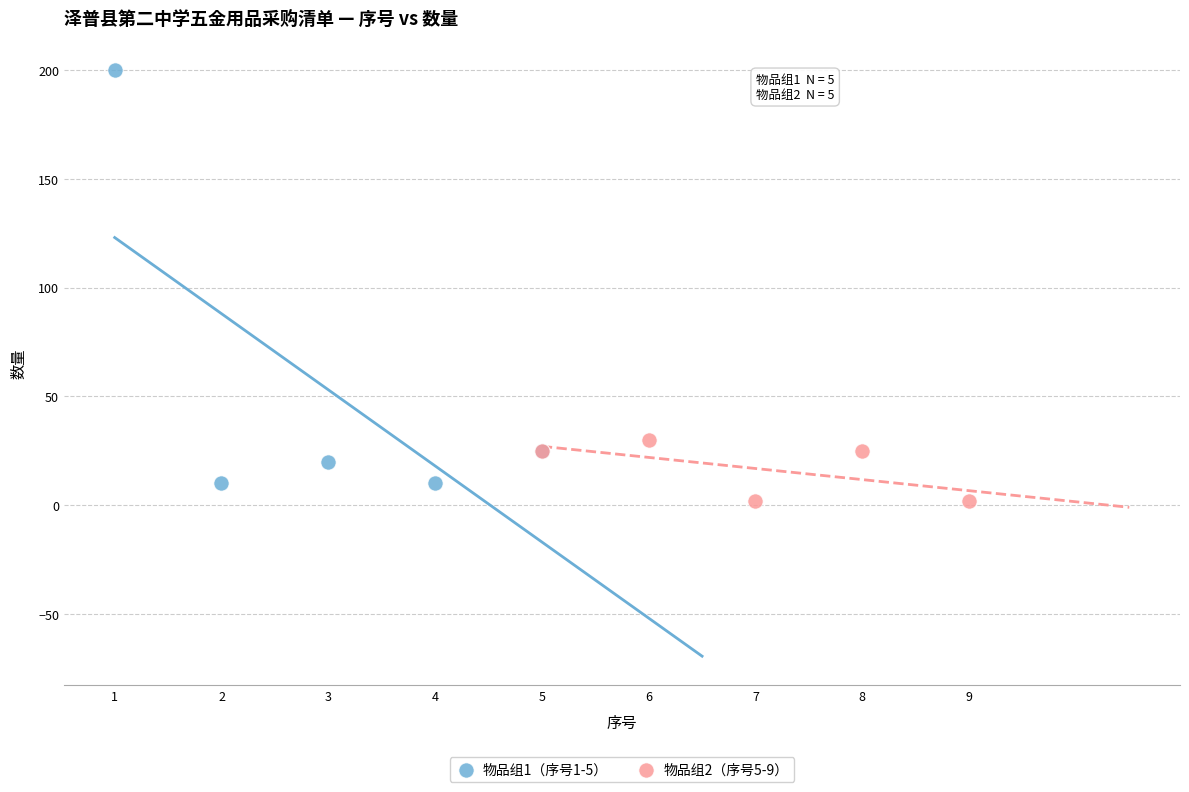

Which series contains the highest Y value?

物品组1（序号1-5）